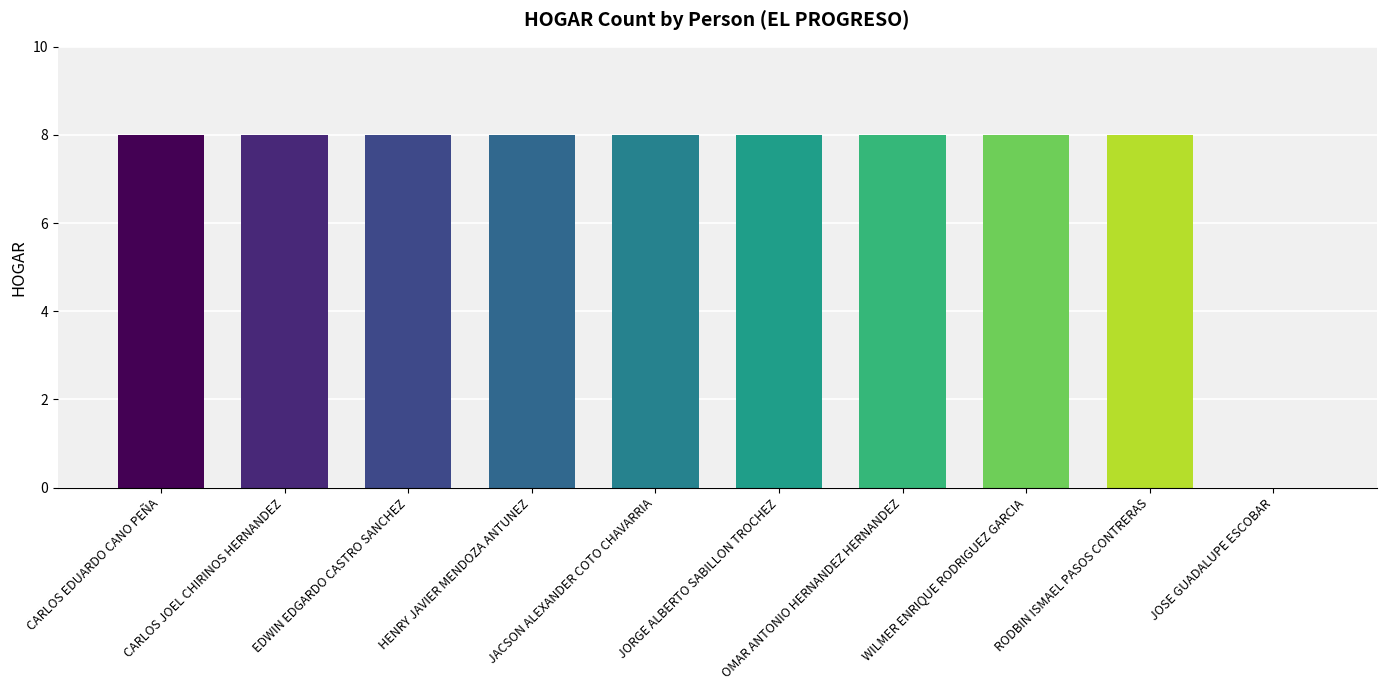

What is the approximate value at JACSON ALEXANDER COTO CHAVARRIA?

8